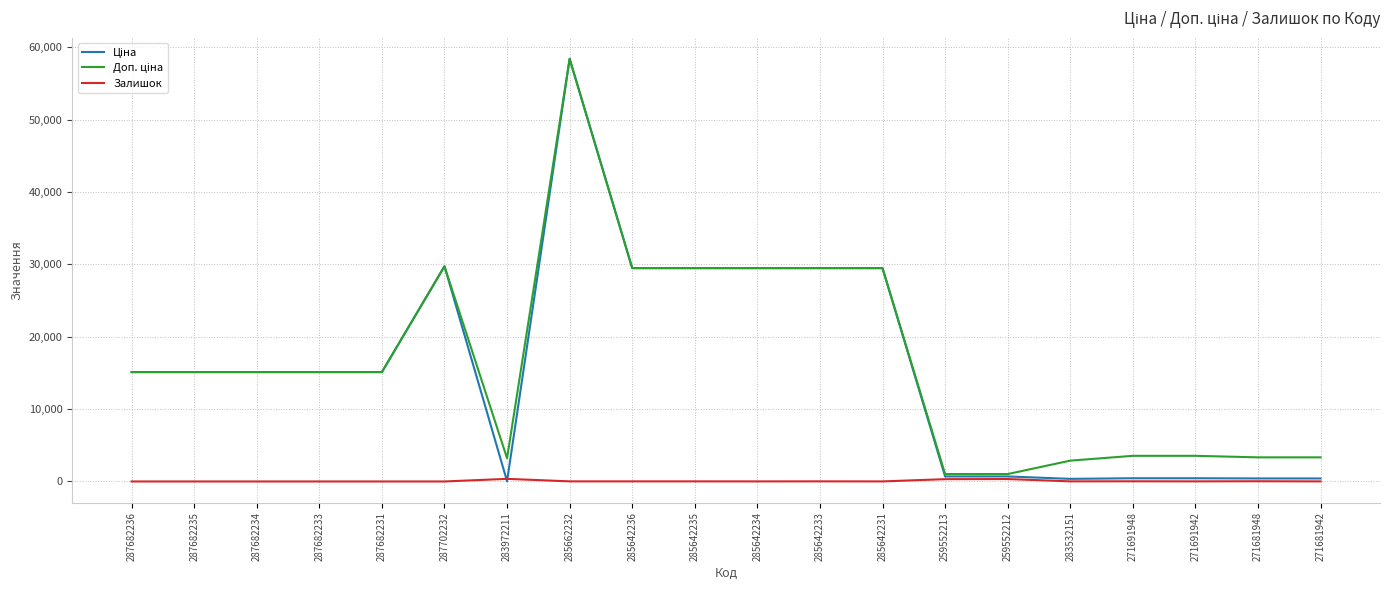

What is the maximum value shown in the chart?

58426.5